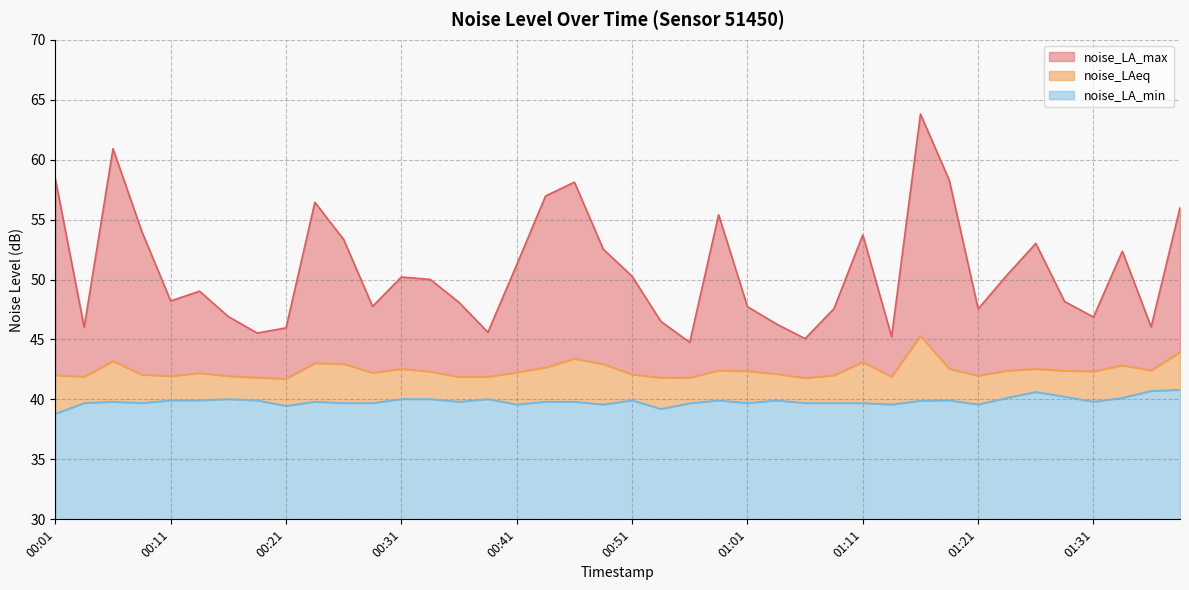

Reading left to right, list all the values displayed in this chart.

noise_LA_max: 58.4	46.0	60.9	54.0	48.2	49.0	46.9	45.5	46.0	56.4	53.3	47.8	50.2	50.0	48.1	45.6	51.2	57.0	58.1	52.5	50.3	46.5	44.8	55.4	47.7	46.3	45.1	47.6	53.7	45.2	63.8	58.3	47.5	50.4	53.0	48.2	46.9	52.4	46.0	56.0
noise_LAeq: 42.0	41.9	43.2	42.1	42.0	42.2	42.0	41.8	41.7	43.0	43.0	42.2	42.5	42.3	41.9	41.9	42.3	42.7	43.4	42.9	42.1	41.8	41.8	42.4	42.4	42.1	41.8	42.0	43.1	41.9	45.3	42.5	42.0	42.4	42.5	42.4	42.3	42.9	42.4	44.0
noise_LA_min: 38.8	39.7	39.8	39.7	39.9	39.9	40.0	39.9	39.5	39.8	39.7	39.7	40.0	40.0	39.8	40.0	39.6	39.8	39.8	39.6	39.9	39.2	39.7	39.9	39.7	39.9	39.7	39.7	39.7	39.6	39.9	39.9	39.6	40.1	40.6	40.2	39.8	40.1	40.7	40.8